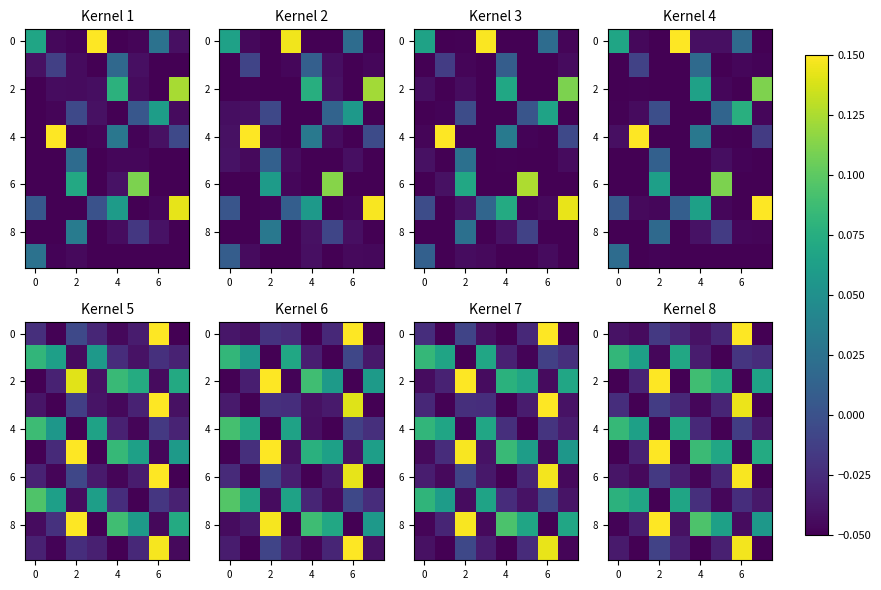

What value does the row_4 series have at 0?

0.1